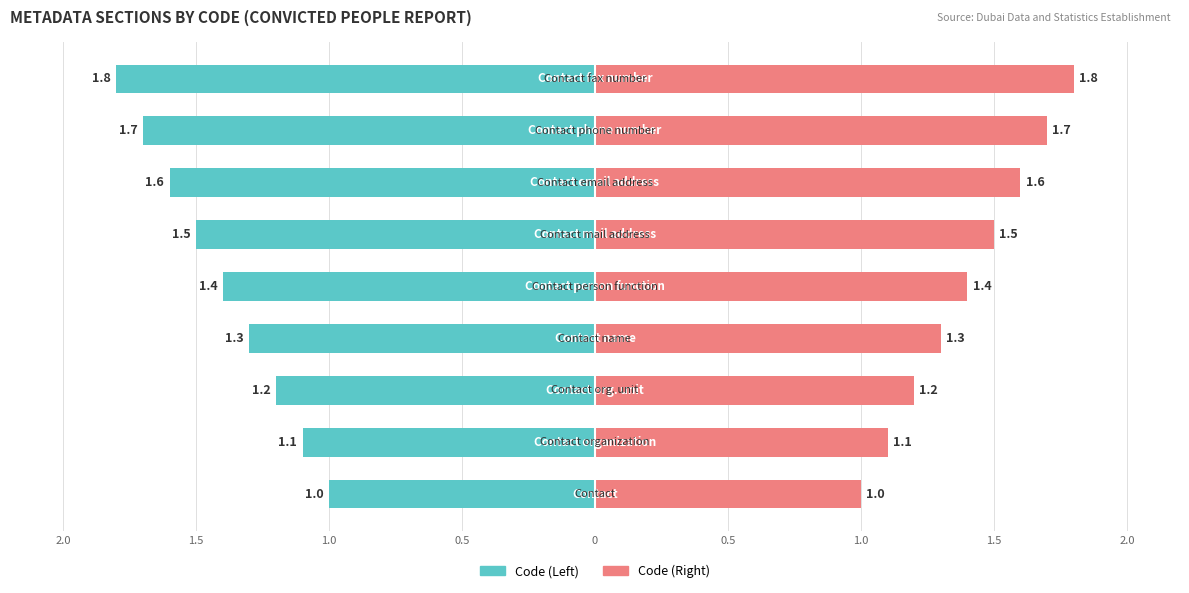

Reading right to left, list all the values displayed in this chart.

Code (Left): -1.8	-1.7	-1.6	-1.5	-1.4	-1.3	-1.2	-1.1	-1.0
Code (Right): 1.8	1.7	1.6	1.5	1.4	1.3	1.2	1.1	1.0